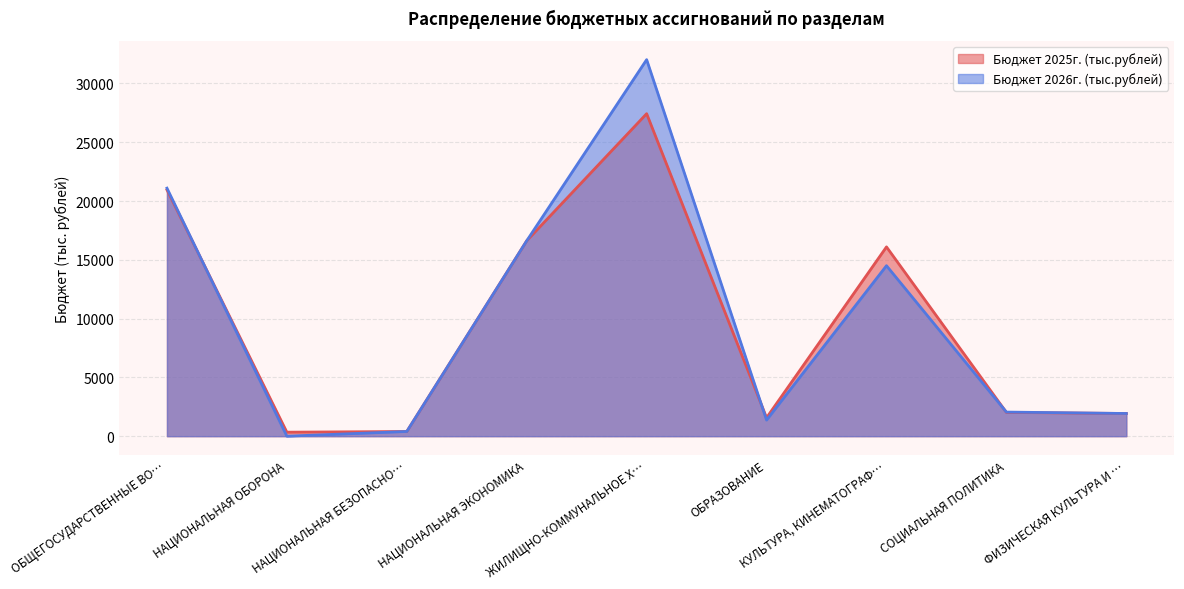

What is the difference between the Бюджет 2026г. (тыс.рублей) values at КУЛЬТУРА, КИНЕМАТОГРАФ… and НАЦИОНАЛЬНАЯ ОБОРОНА?

14500.0